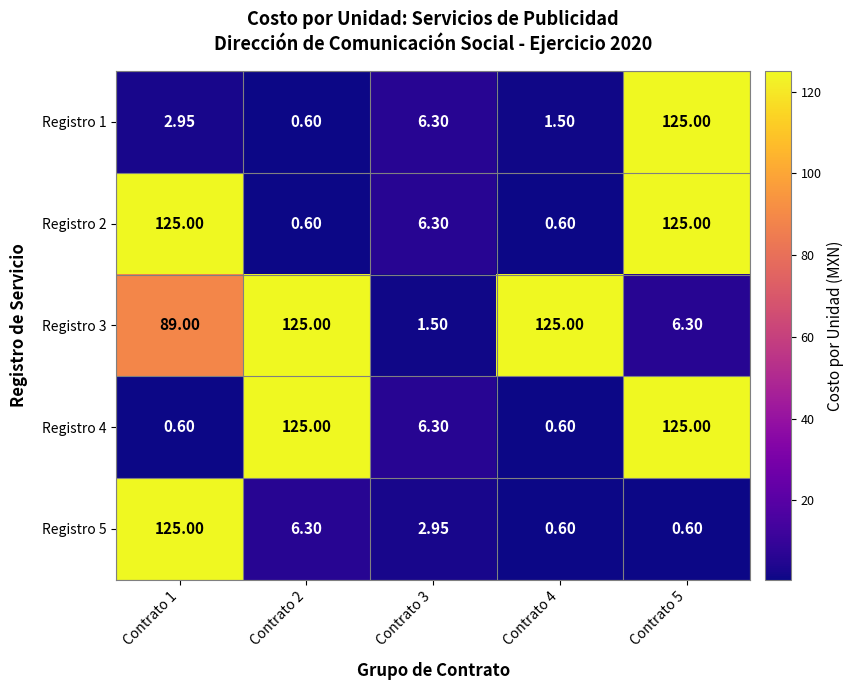

Is the value of Registro 1 at Contrato 4 greater than the value of Registro 4 at Contrato 1?

Yes